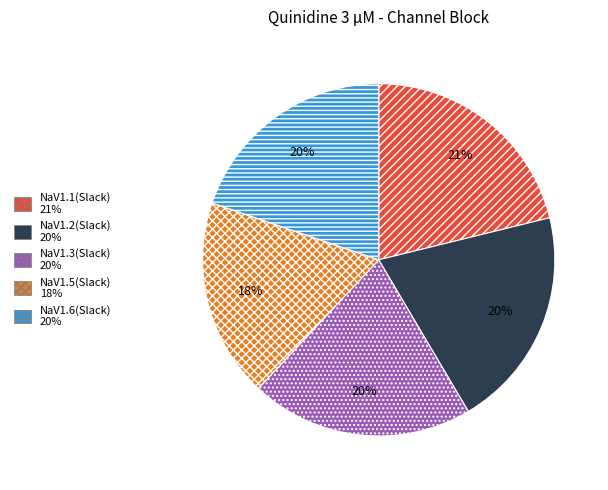

To the nearest percent, what is the difference between the largest and smallest slice percentages?

3%